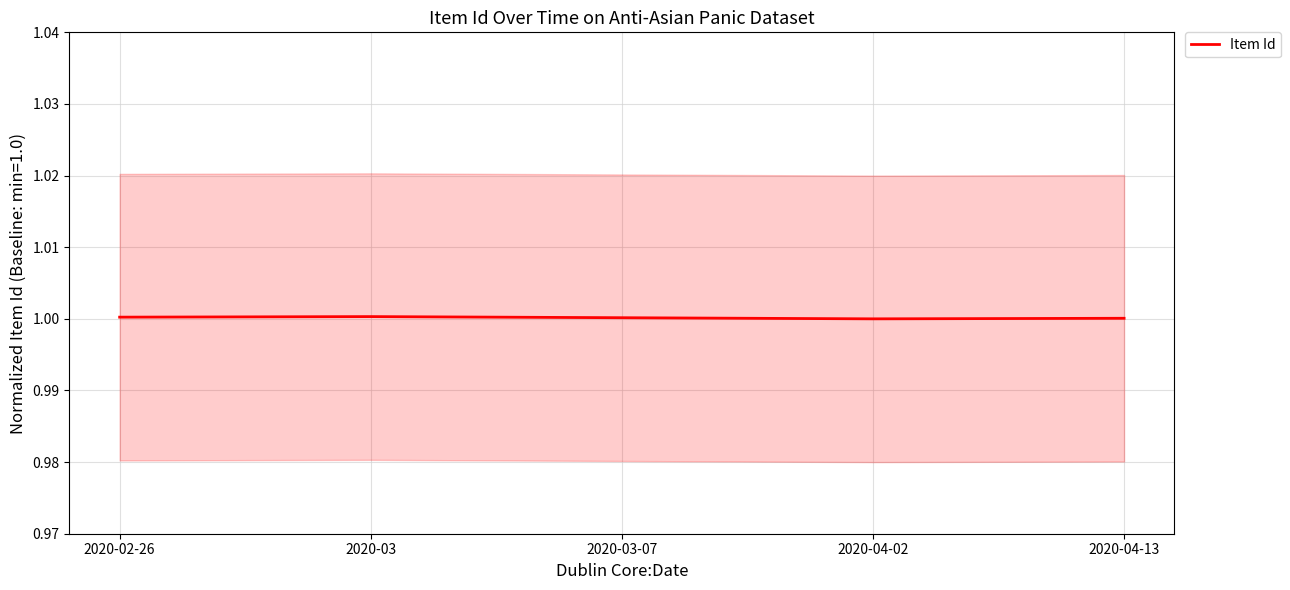

List the labels in order of value, smallest first.

2020-04-02, 2020-04-13, 2020-03-07, 2020-02-26, 2020-03